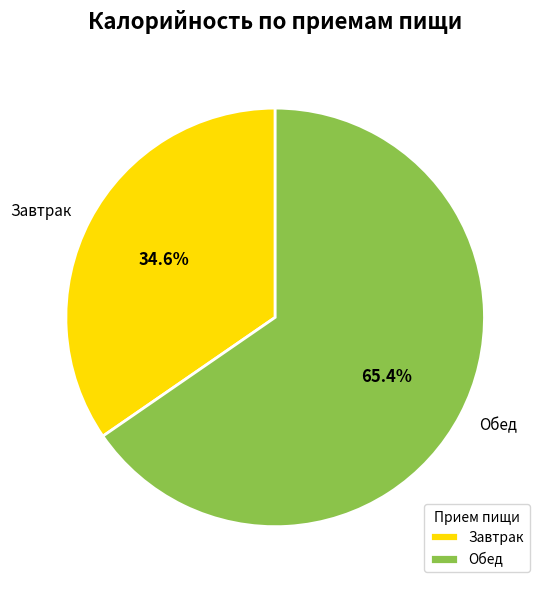

How many segments does this pie chart have?

2